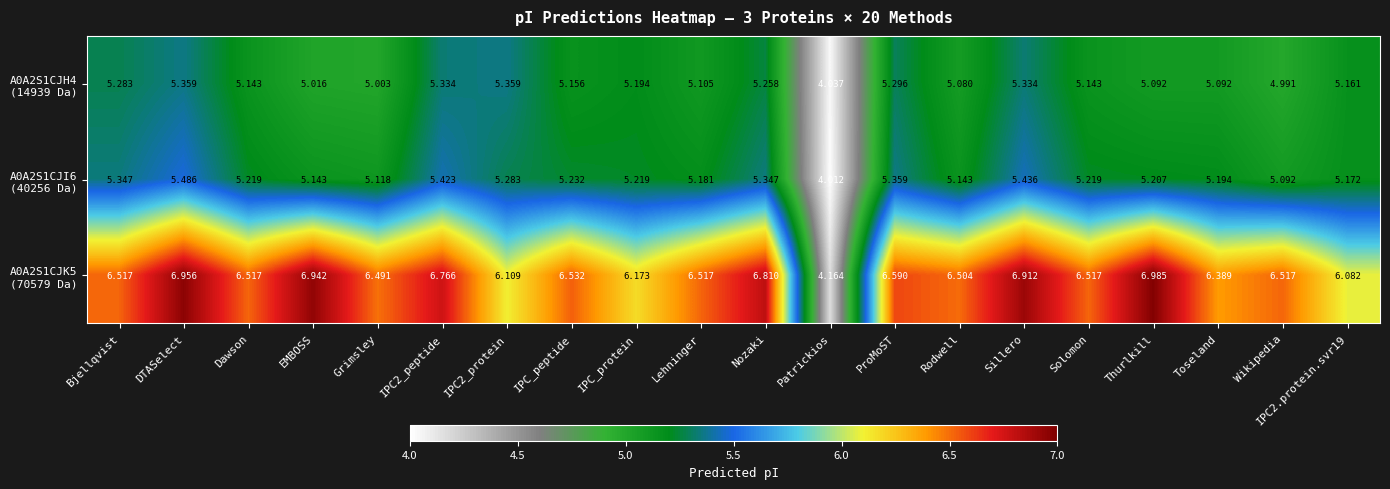

At which category does the chart reach its minimum across all series?

Patrickios